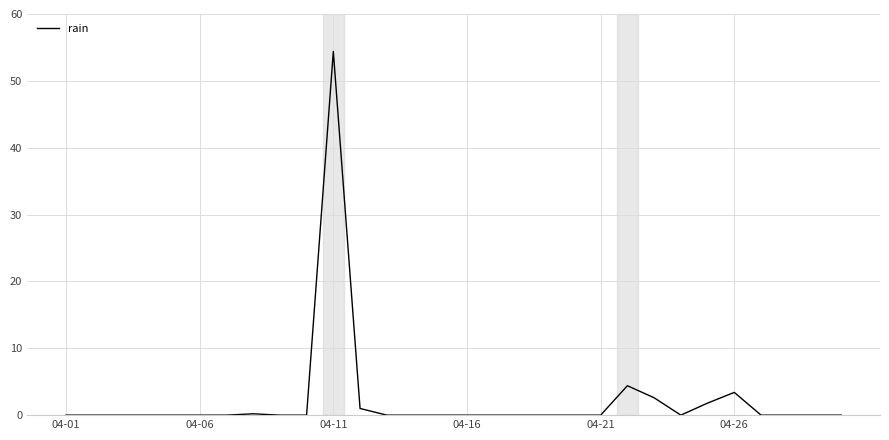

What is the difference between the maximum and minimum values?

54.4